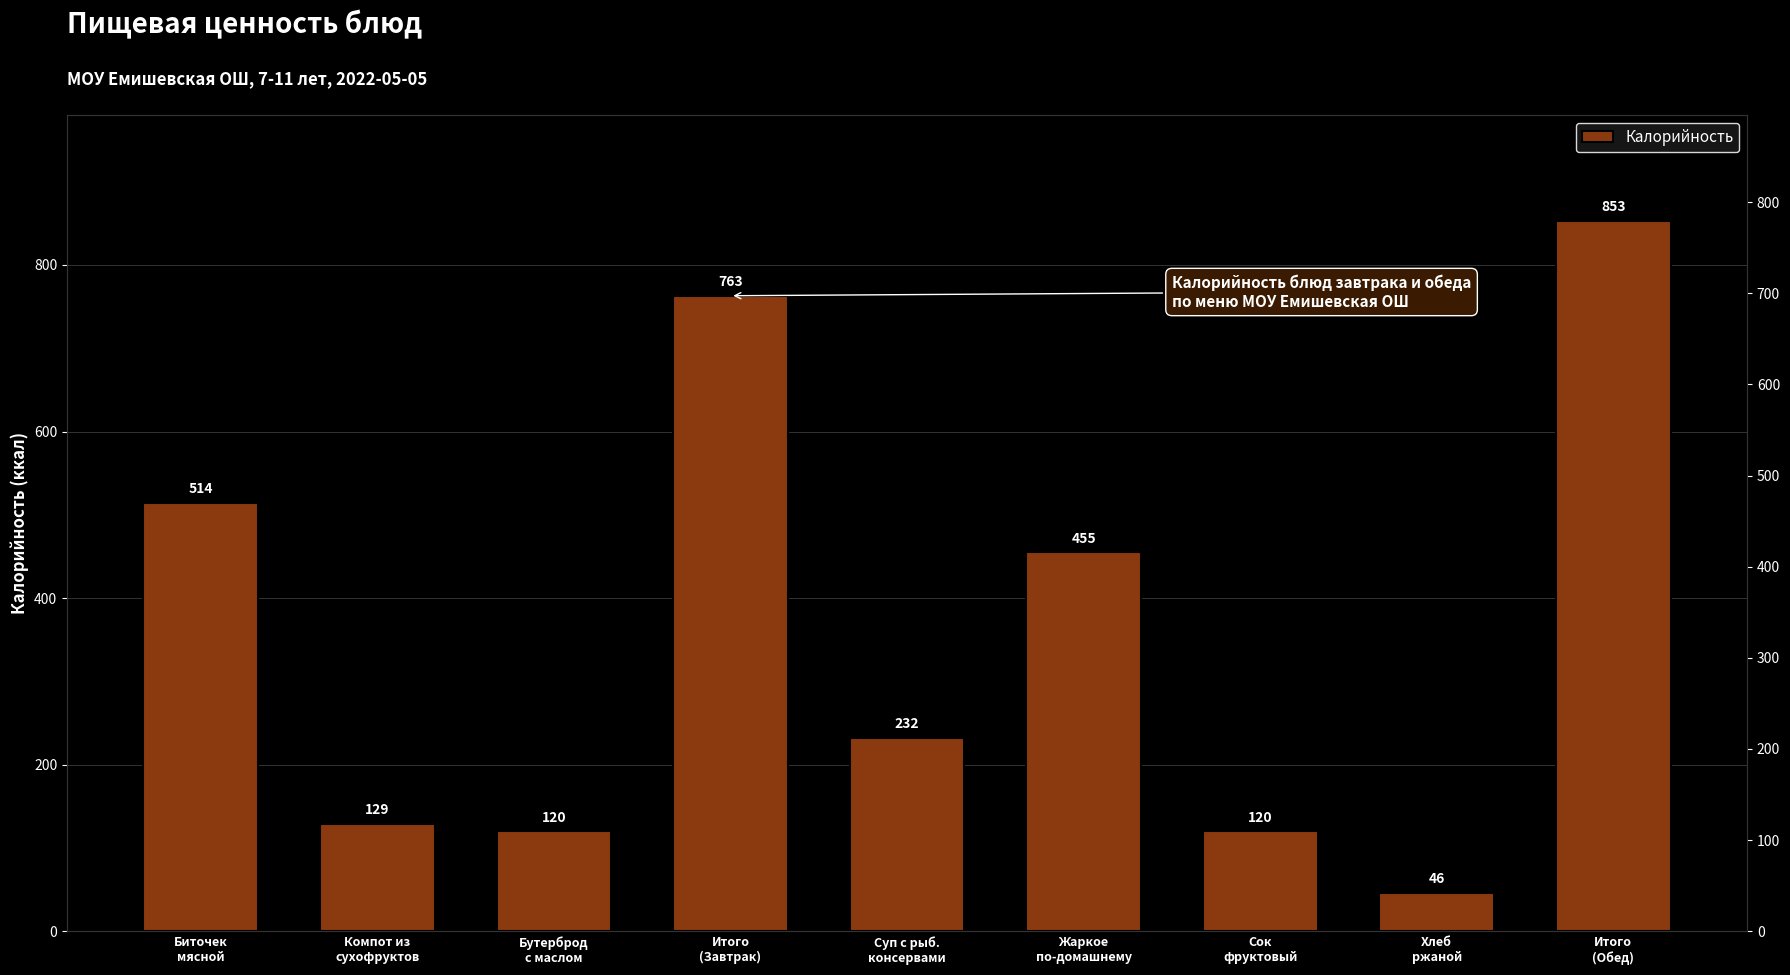

Reading left to right, transcribe all the data shown in this chart.

514	129	120	763	232	455	120	46	853